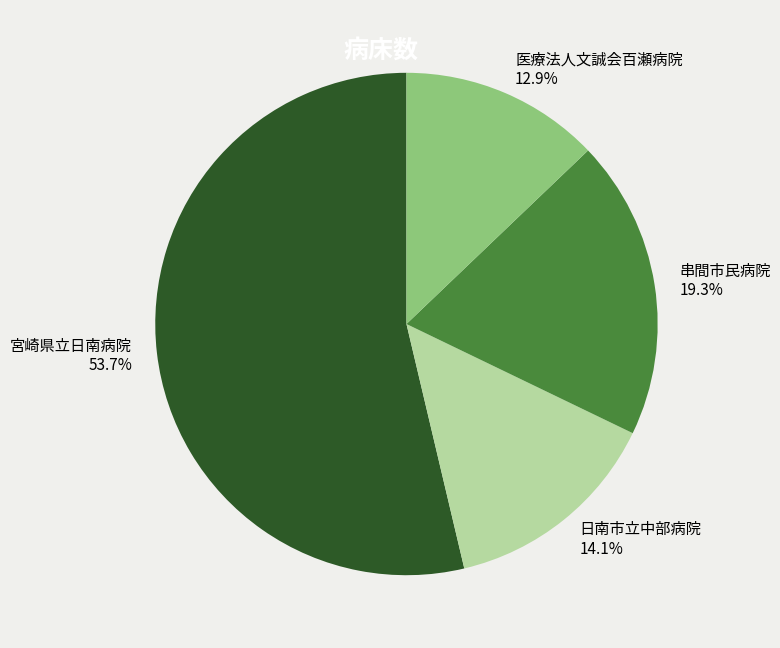

The 宮崎県立日南病院 slice represents 46% of the pie. True or false?

False